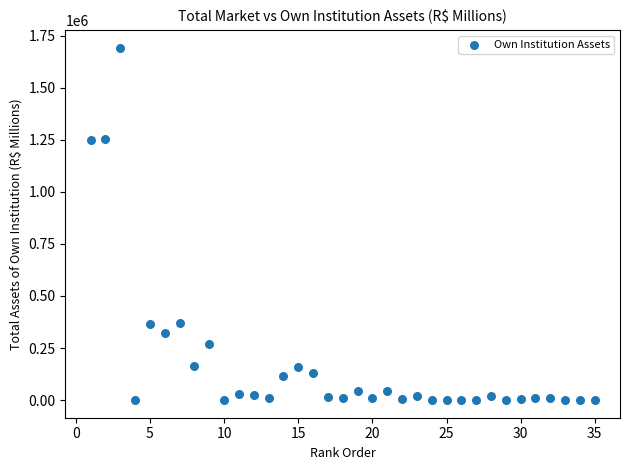

What is the range of X values (max minus min)?

34.0